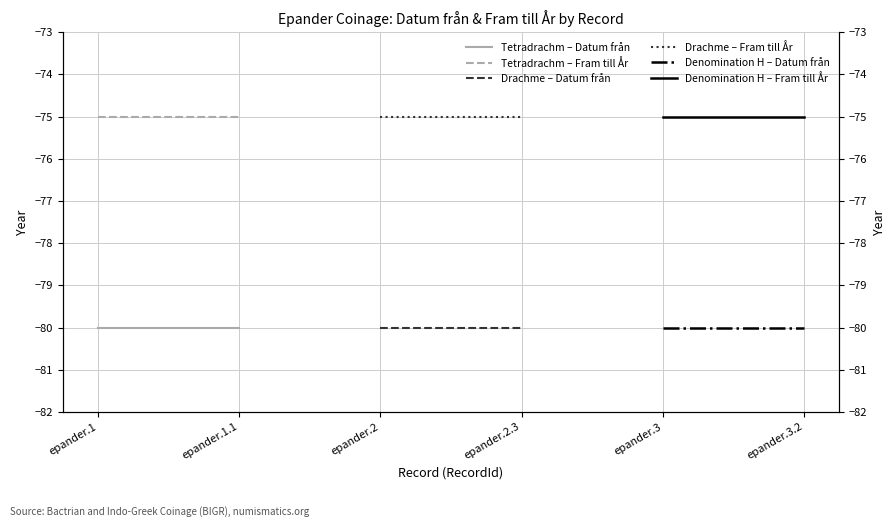

Does the chart display data point markers on the line(s)?

No